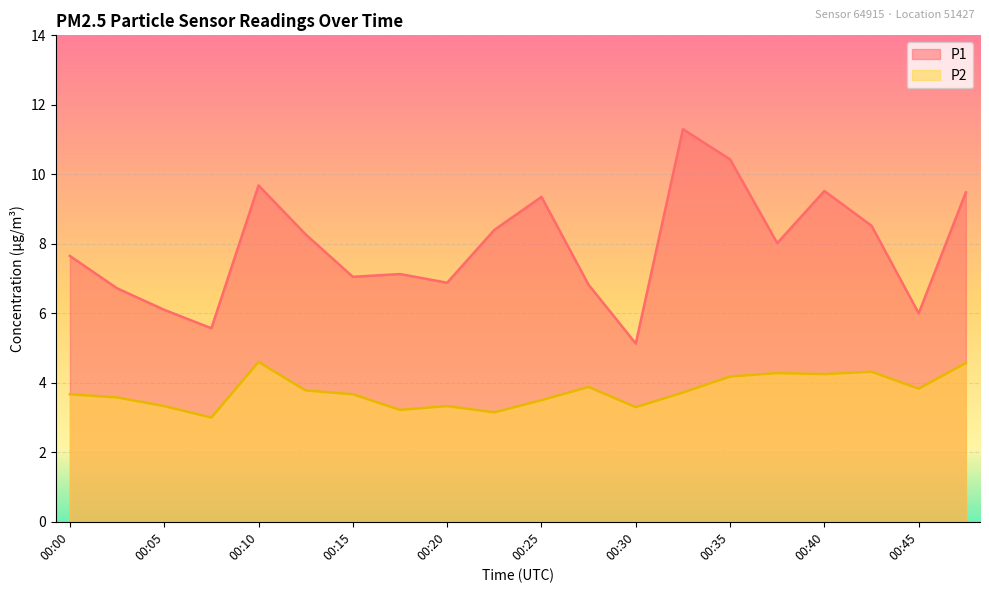

Which series has the widest spread of values?

P1